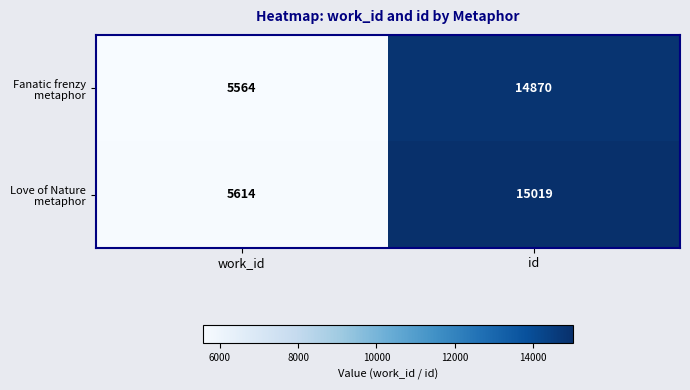

Rank the series at id from highest to lowest value.

Love of Nature metaphor, Fanatic frenzy metaphor